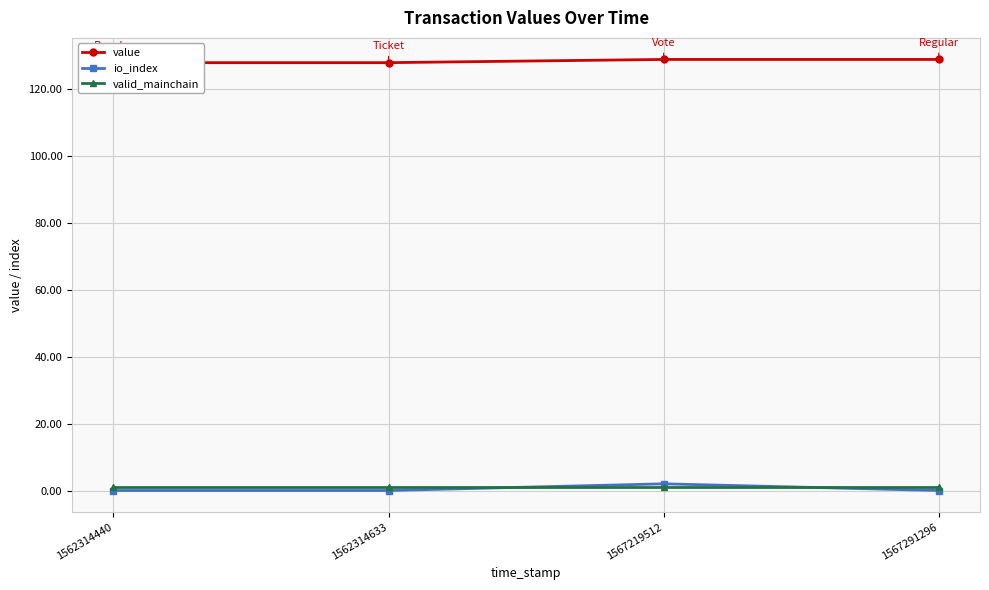

List the series in order of their peak value, lowest first.

valid_mainchain, io_index, value